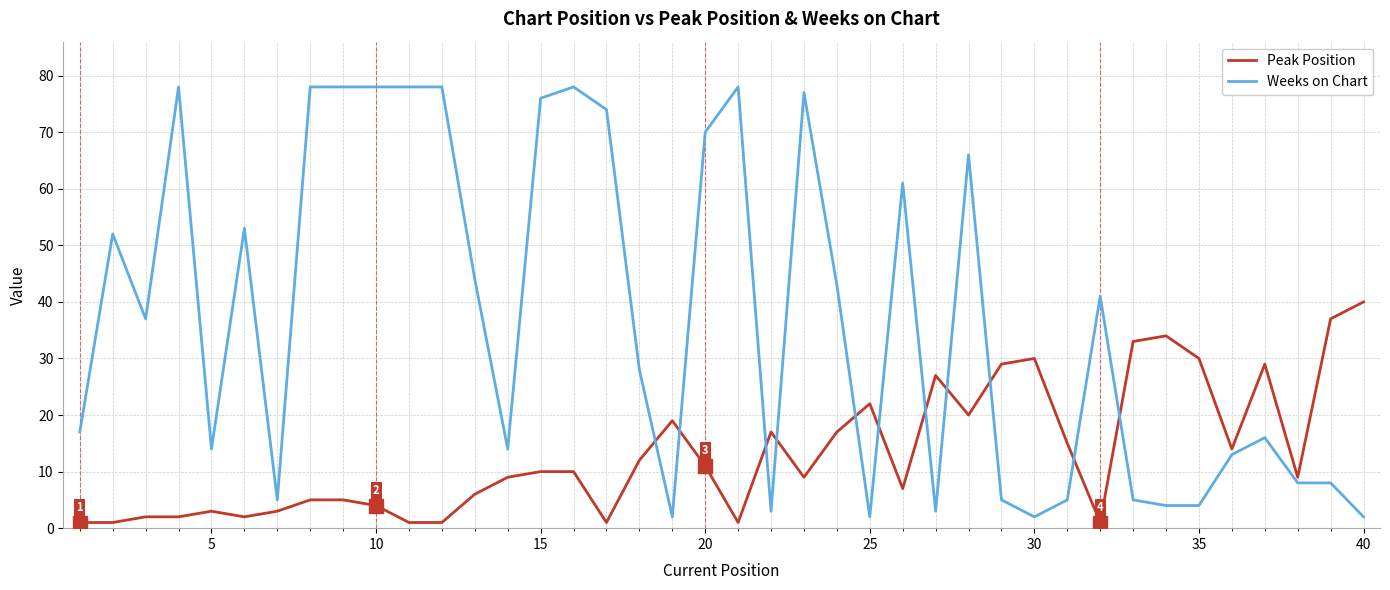

Is this an area chart (filled region under the line)?

No